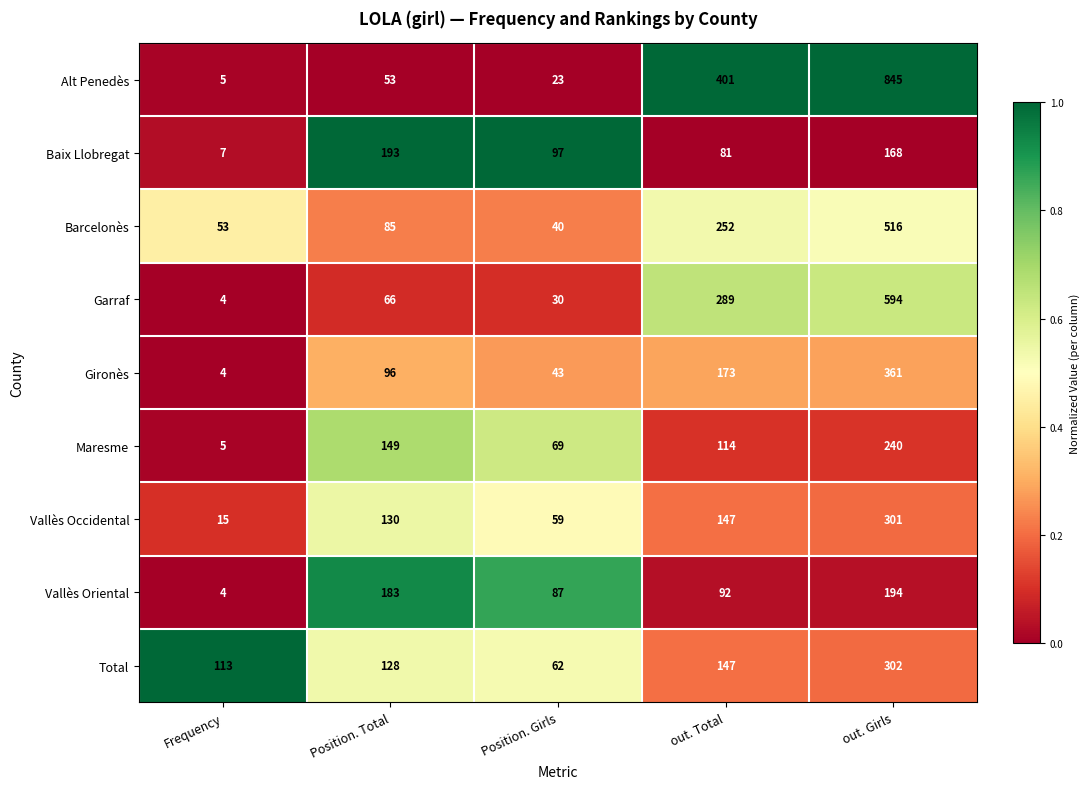

At which category is the sum across all series the highest?

out. Girls